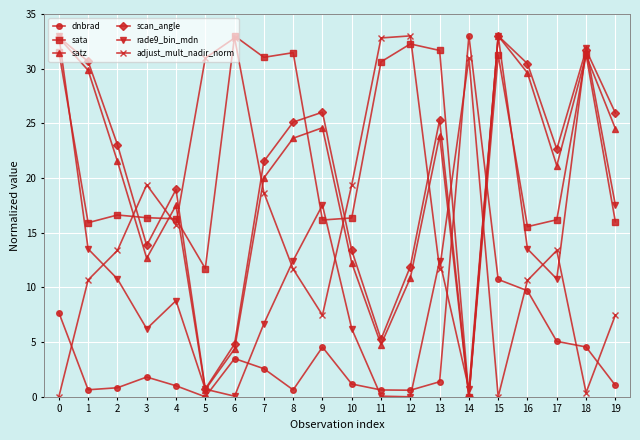

What is the total value across all series at 9?

96.3